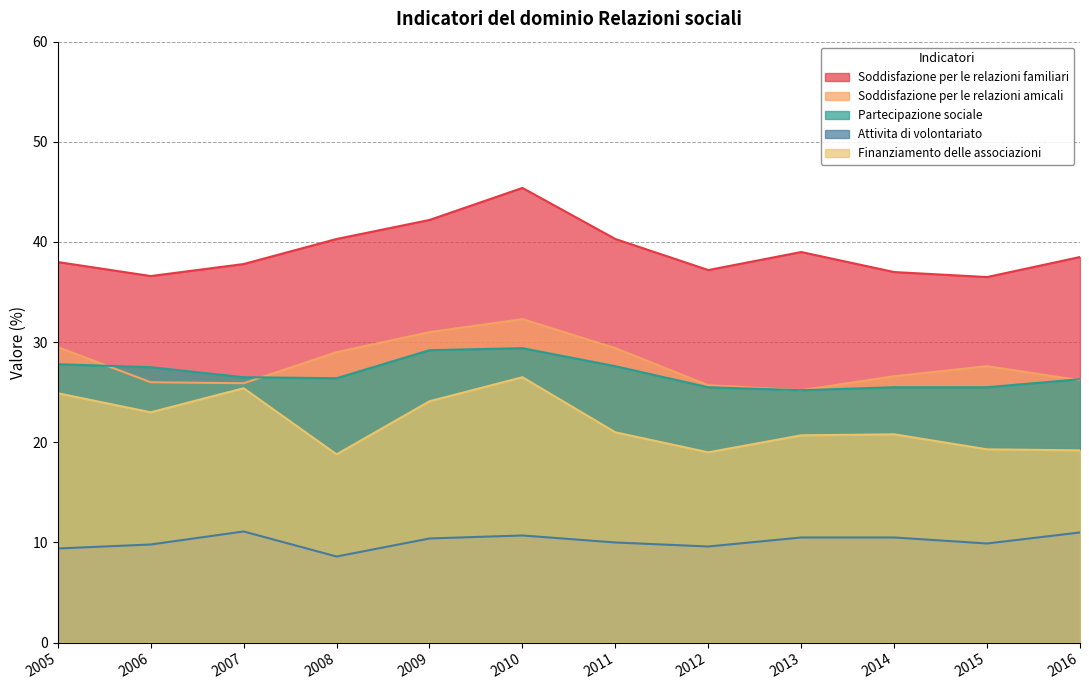

In Attivita di volontariato, how many points are lower than both neighbors (excluding endpoints)?

3